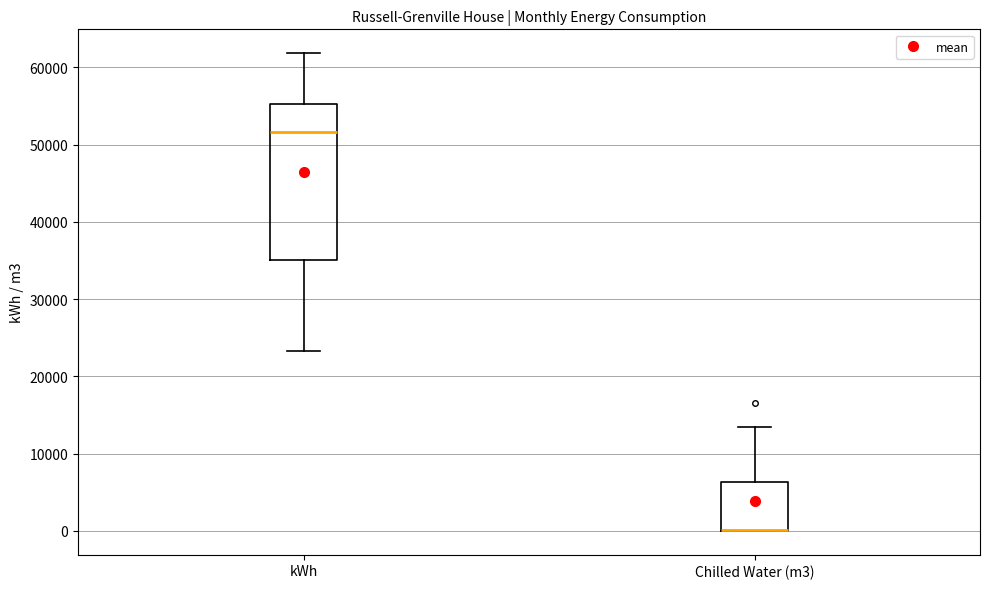

Which box is the tallest, from its lower edge to its upper edge?

kWh